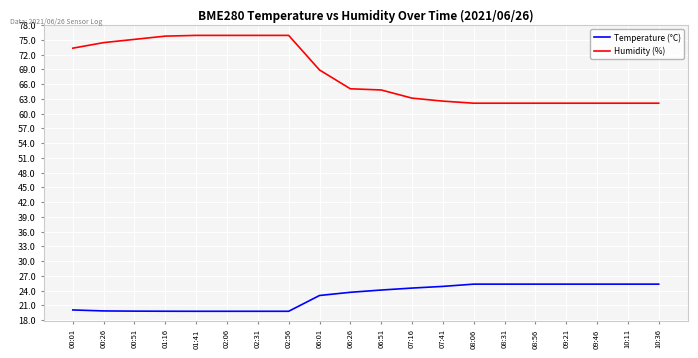

The Temperature (°C) series shows 10.3 at 06:51. True or false?

False